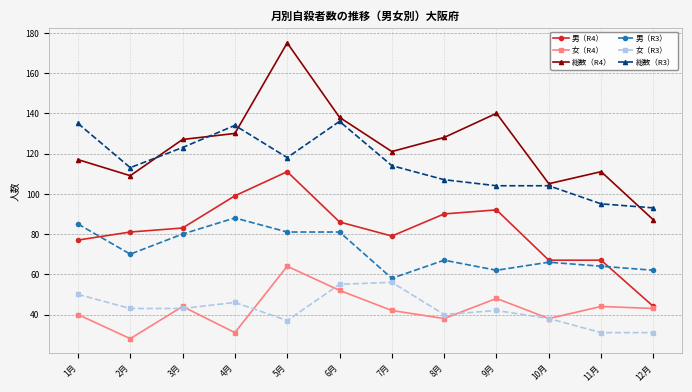

Which series has the largest range (max minus min)?

総数（R4）